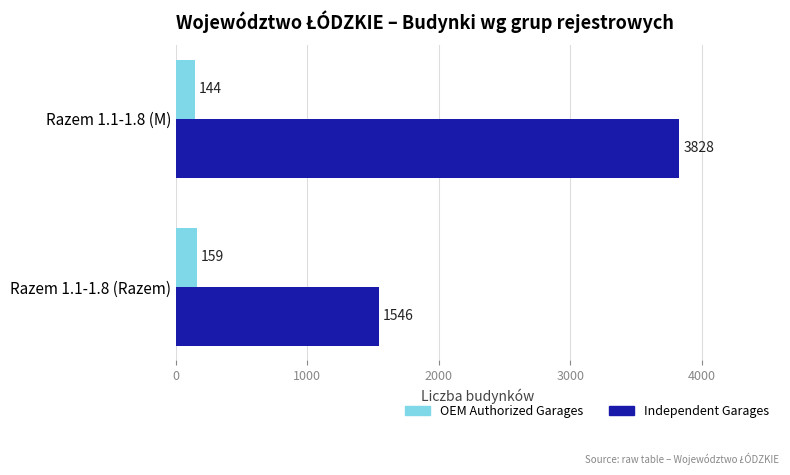

What is the maximum value shown in the chart?

3828